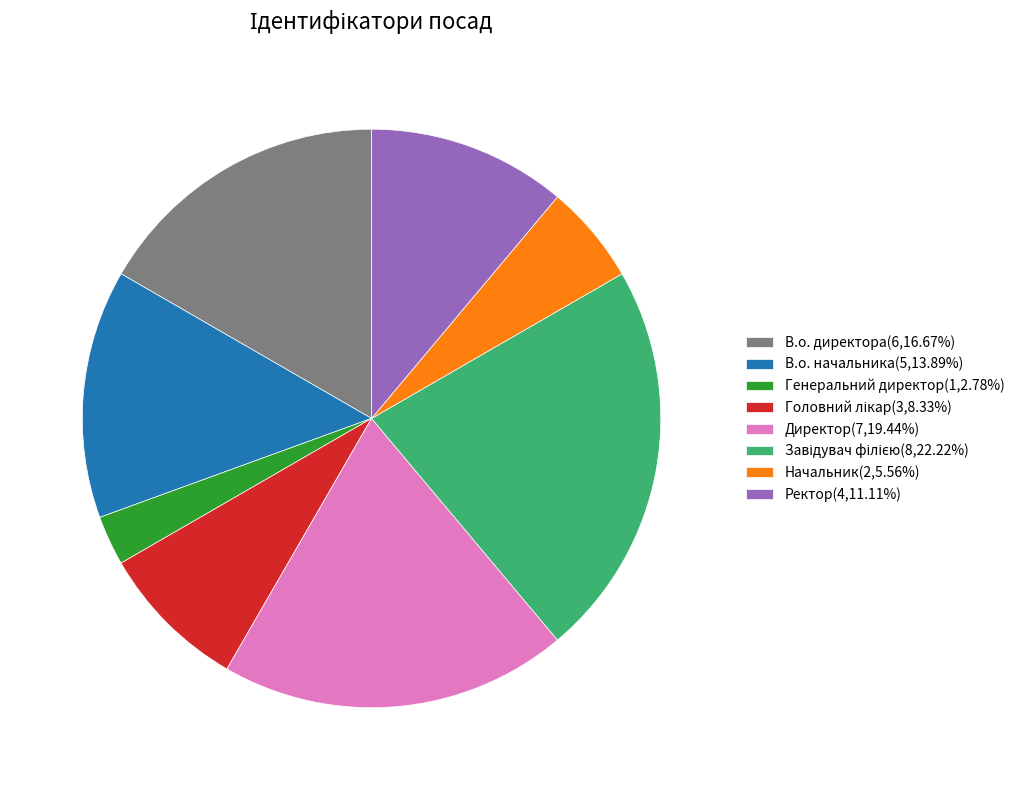

Is Ректор the majority of the pie?

No